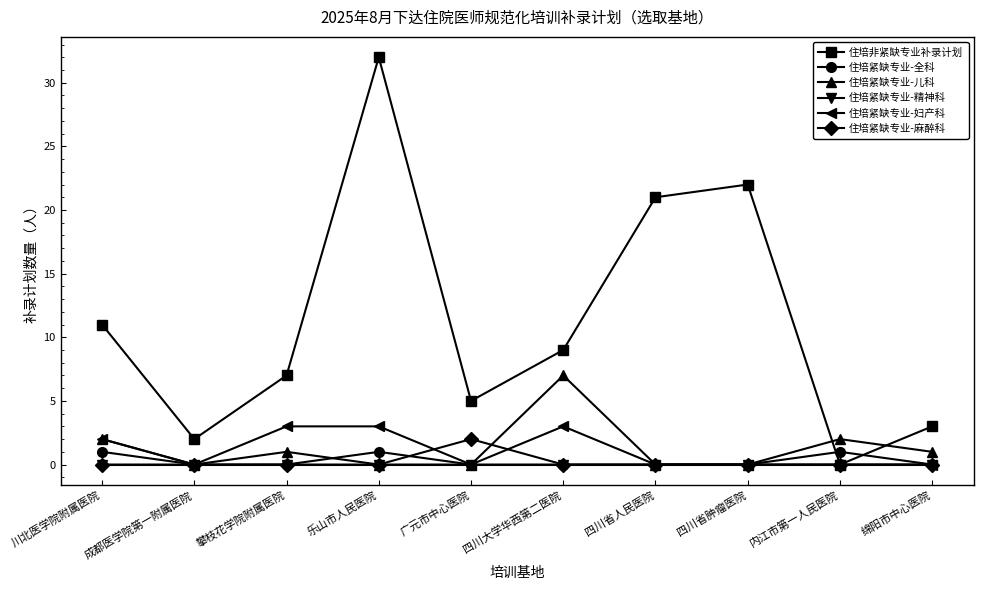

Rank the series by their maximum value, from lowest to highest.

住培紧缺专业-精神科, 住培紧缺专业-全科, 住培紧缺专业-麻醉科, 住培紧缺专业-妇产科, 住培紧缺专业-儿科, 住培非紧缺专业补录计划